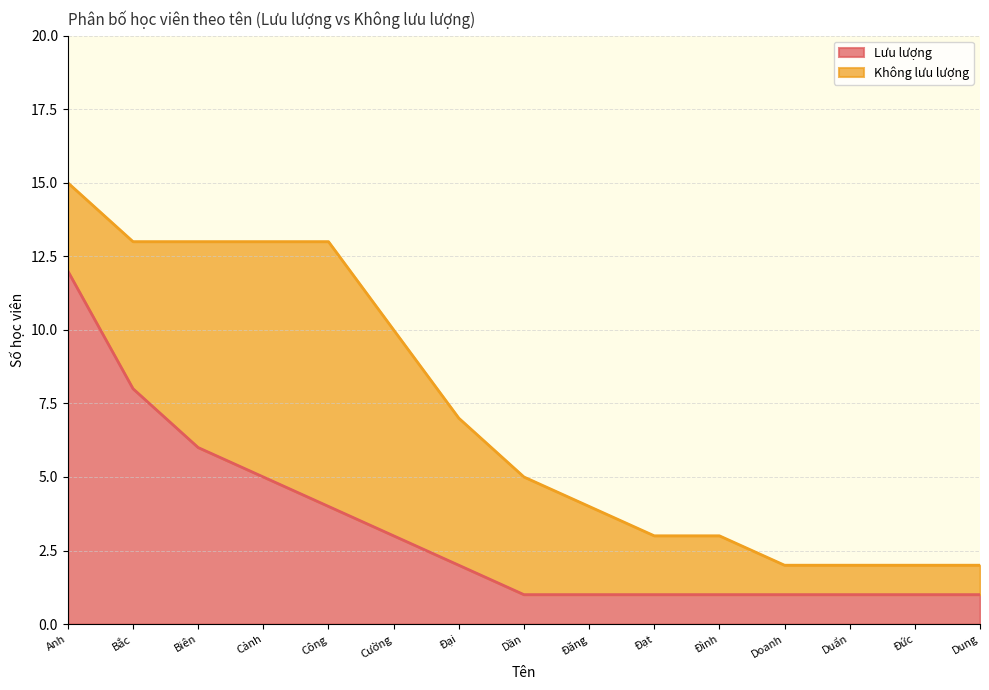

List the labels in order of value, largest first.

Anh, Bắc, Biên, Cảnh, Công, Cường, Đại, Dần, Đăng, Đạt, Đình, Doanh, Duẩn, Đức, Dung